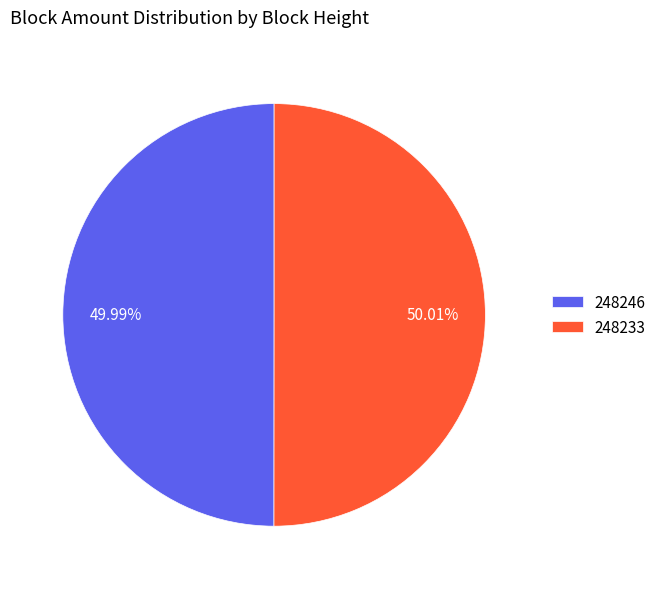

How many slices are in this pie chart?

2